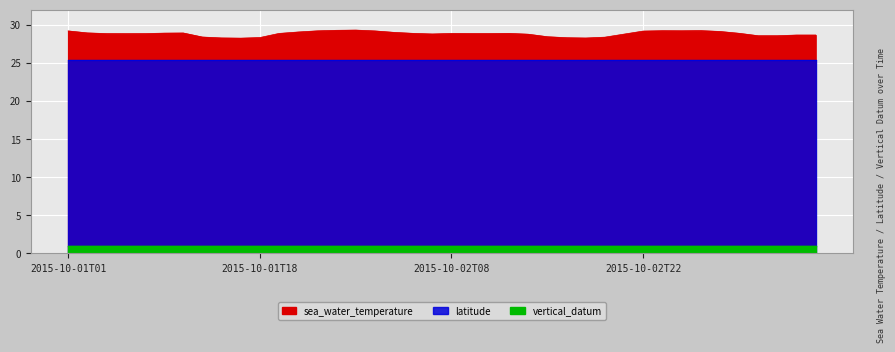

At which label is sea_water_temperature closest to 28?

2015-10-01T16